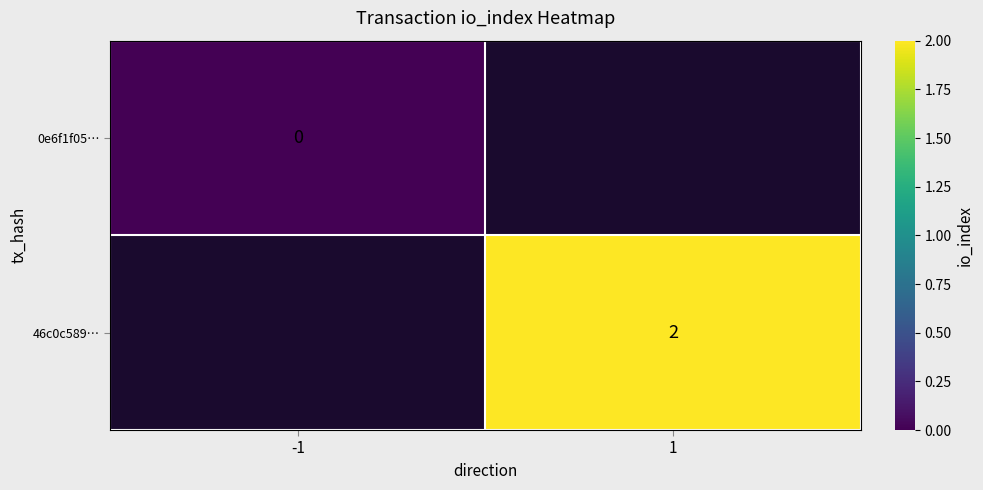

The value of 46c0c589… at 1 is 2. True or false?

True